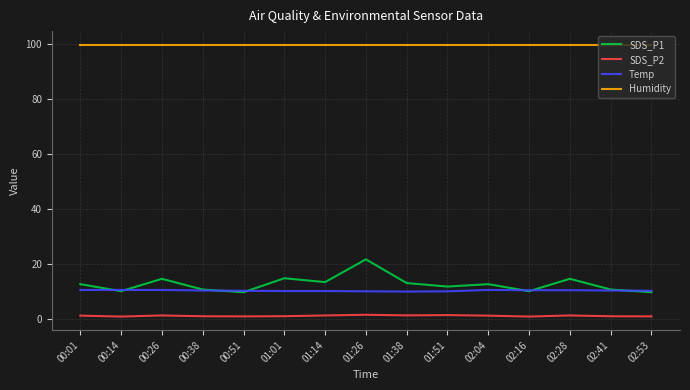

True or false: SDS_P1 and Humidity cross at least once.

False